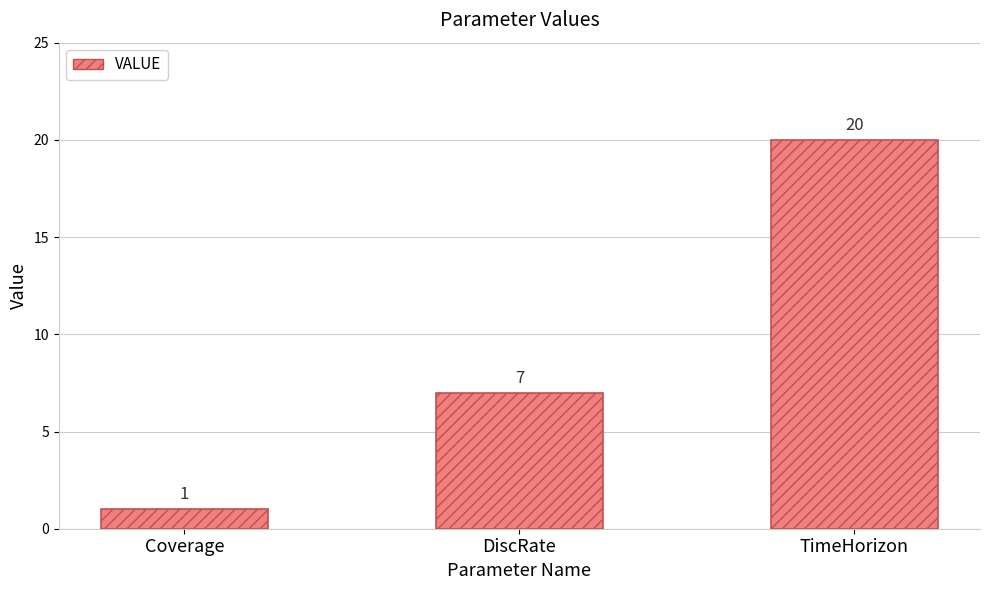

What is the value of the 3rd bar from the left?

20